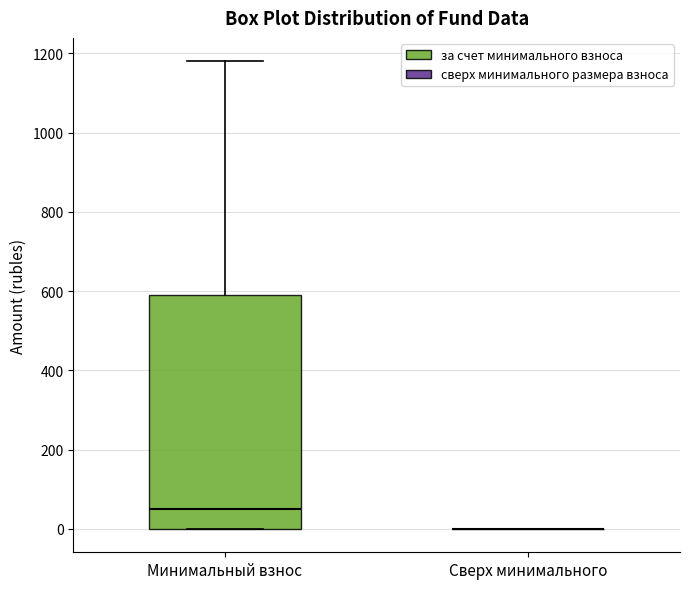

Where does the median line of the box for Минимальный взнос sit on the y-axis? The values are not printed on the chart, so give them approximately, as read against the axis.

60